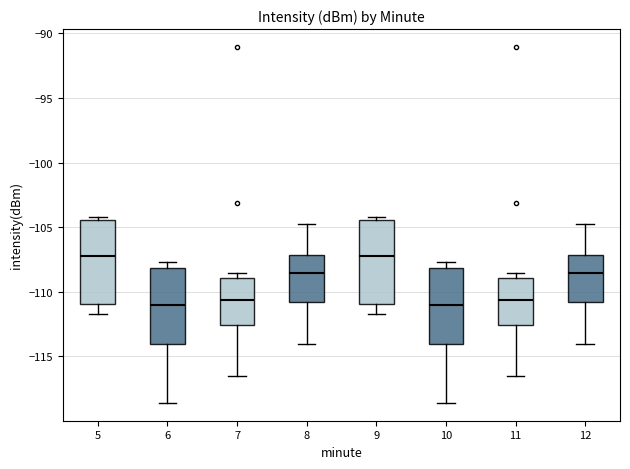

Reading left to right, read every box against the y-axis: the position of its median line, the range the box covers, and the ends of its whiskers. The values are not printed on the chart, so give them approximately, as read against the axis.

5: median -107.0, box -111.0 to -104.5, whiskers -111.5 to -104.0
6: median -111.0, box -114.0 to -108.0, whiskers -118.5 to -107.5
7: median -110.5, box -112.5 to -109.0, whiskers -116.5 to -108.5
8: median -108.5, box -111.0 to -107.0, whiskers -114.0 to -104.5
9: median -107.0, box -111.0 to -104.5, whiskers -111.5 to -104.0
10: median -111.0, box -114.0 to -108.0, whiskers -118.5 to -107.5
11: median -110.5, box -112.5 to -109.0, whiskers -116.5 to -108.5
12: median -108.5, box -111.0 to -107.0, whiskers -114.0 to -104.5